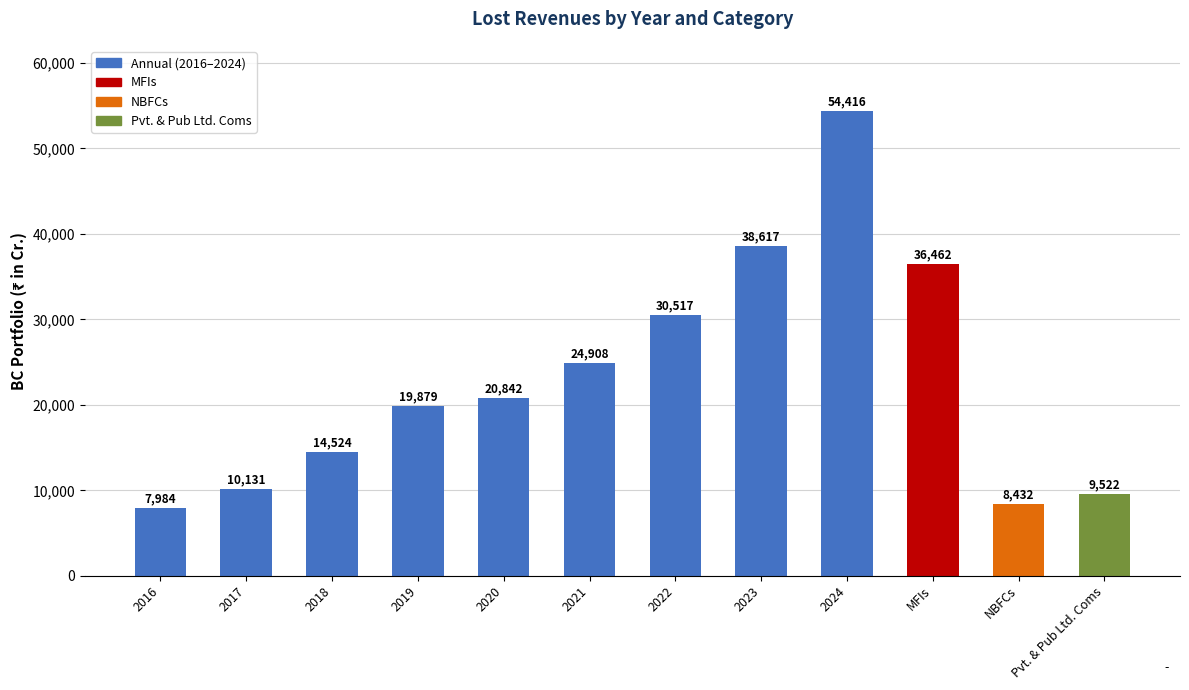

Reading right to left, transcribe all the data shown in this chart.

9522	8432	36462	54416	38617	30517	24908	20842	19879	14524	10131	7984